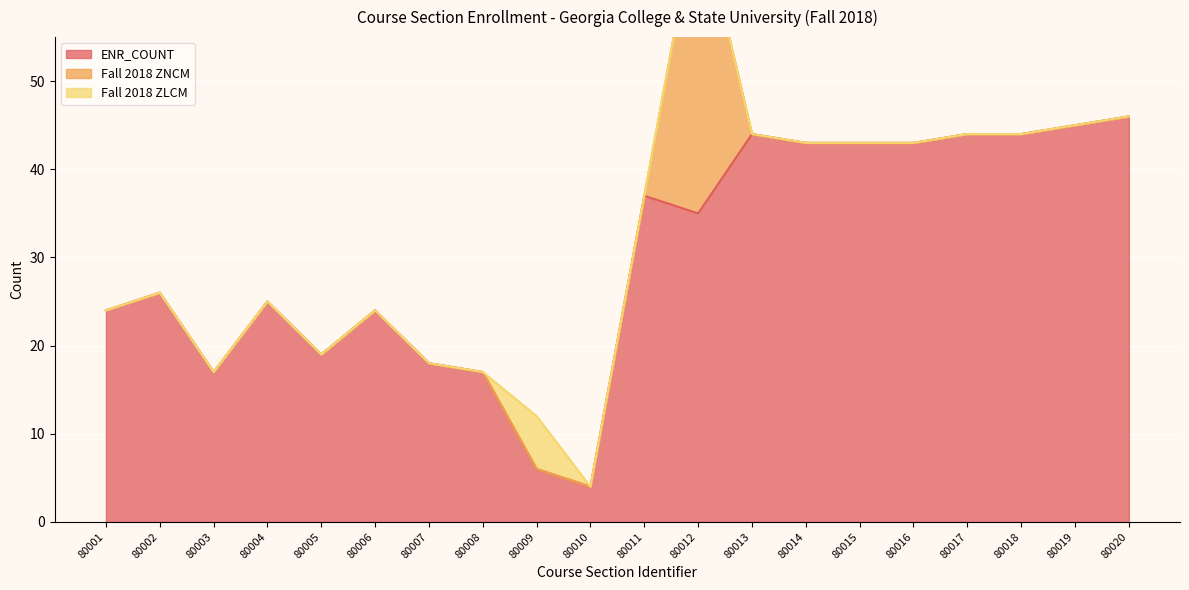

How many series are shown in this chart?

3